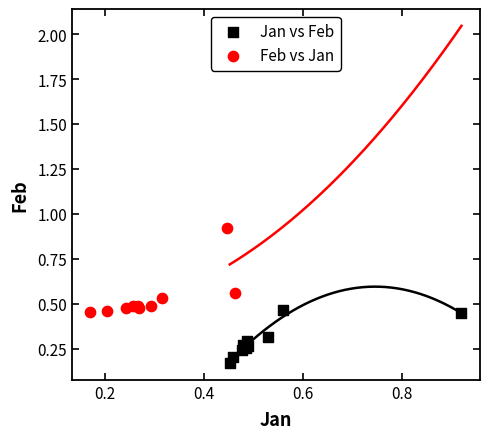

What are all the series names shown in the legend?

Jan vs Feb, Feb vs Jan